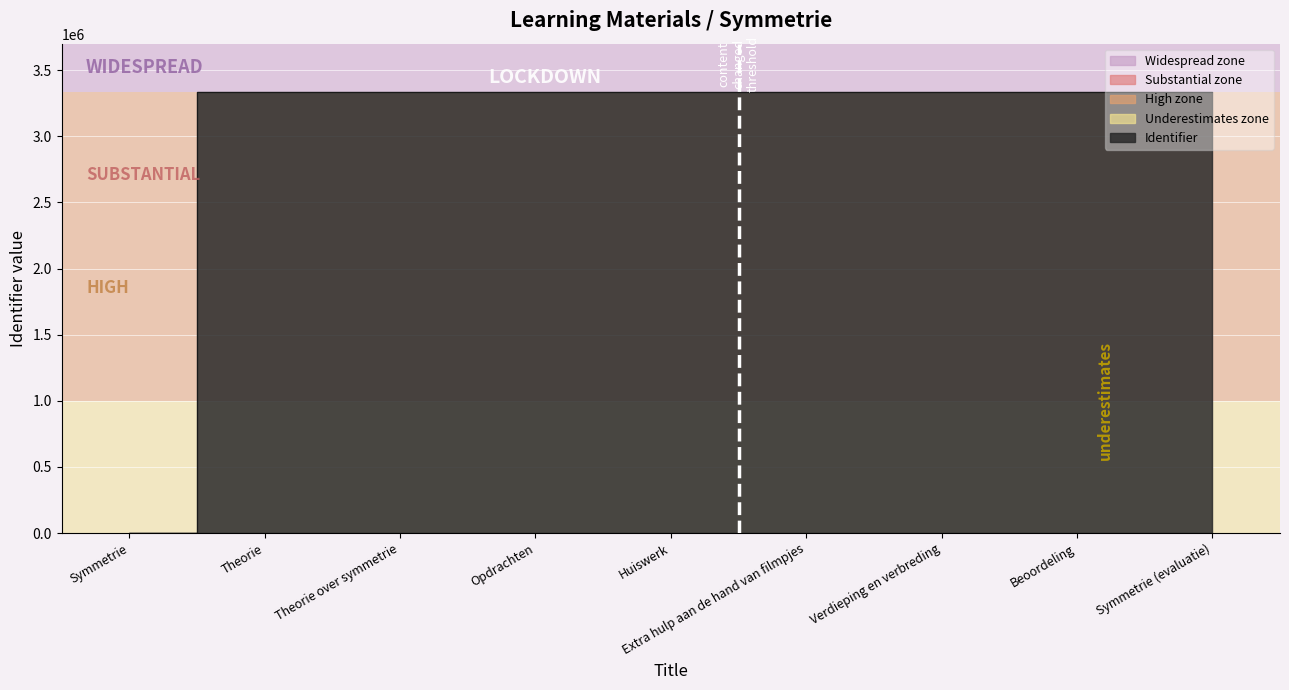

How many lines are shown in the chart?

1